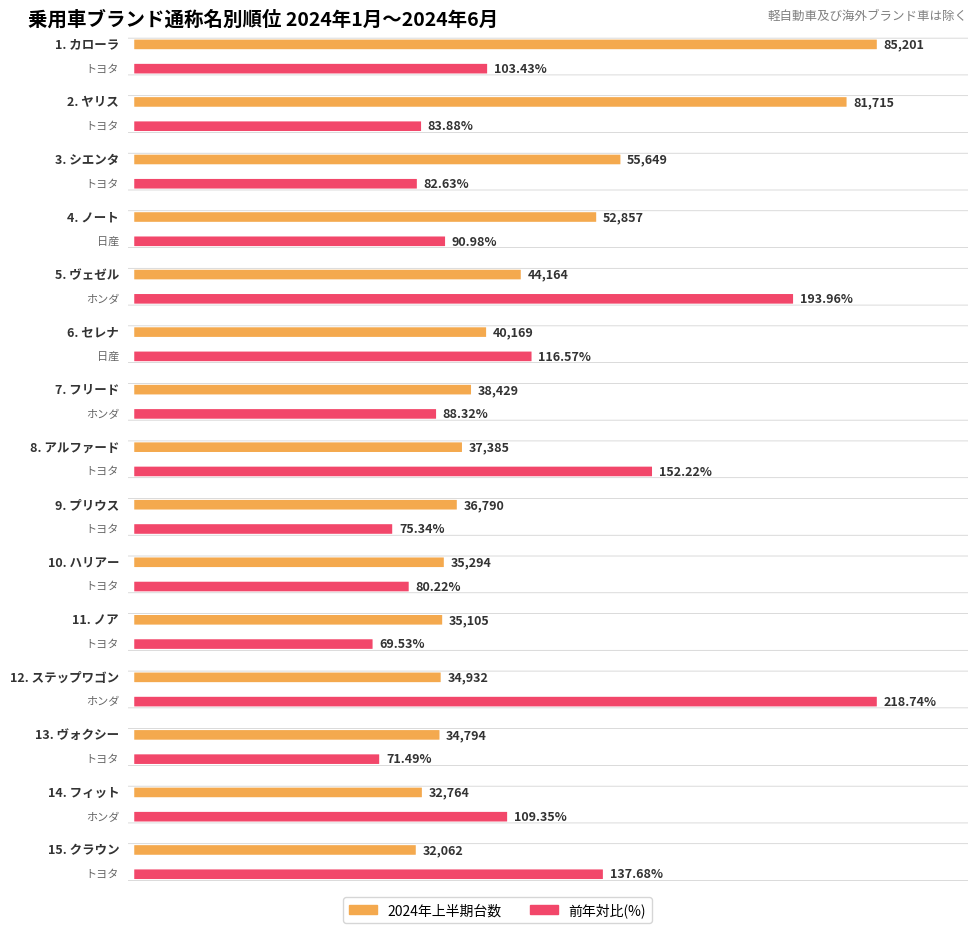

Between フリード and シエンタ, which is larger?

シエンタ